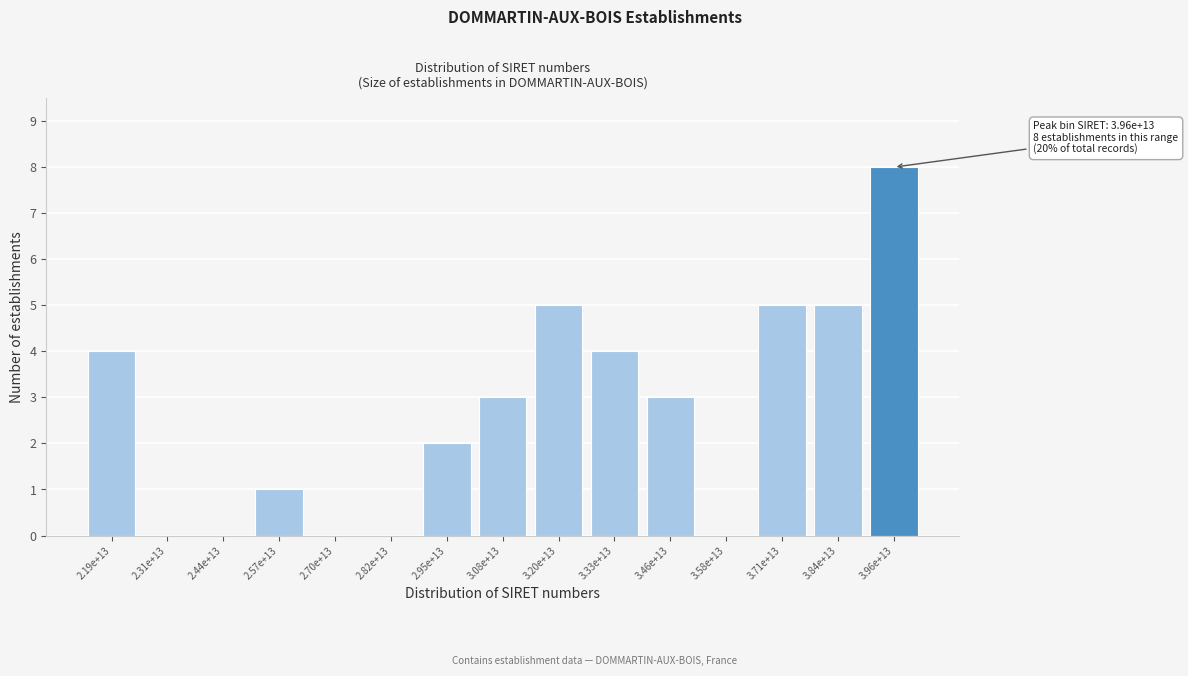

Reading left to right, extract all data points from this chart.

2.19e+13=4	2.31e+13=0	2.44e+13=0	2.57e+13=1	2.70e+13=0	2.82e+13=0	2.95e+13=2	3.08e+13=3	3.20e+13=5	3.33e+13=4	3.46e+13=3	3.58e+13=0	3.71e+13=5	3.84e+13=5	3.96e+13=8